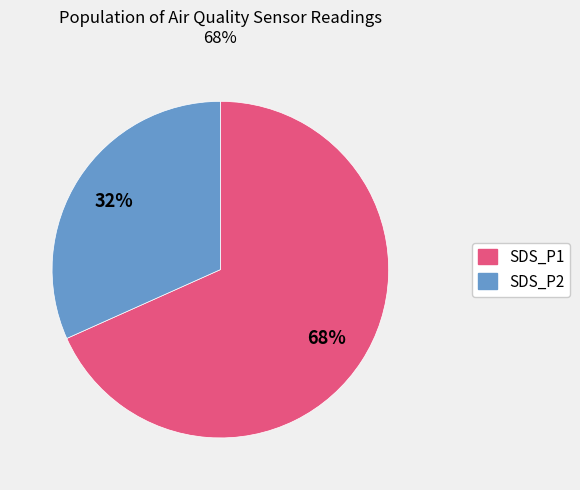

To the nearest percent, what is the average slice percentage?

50%